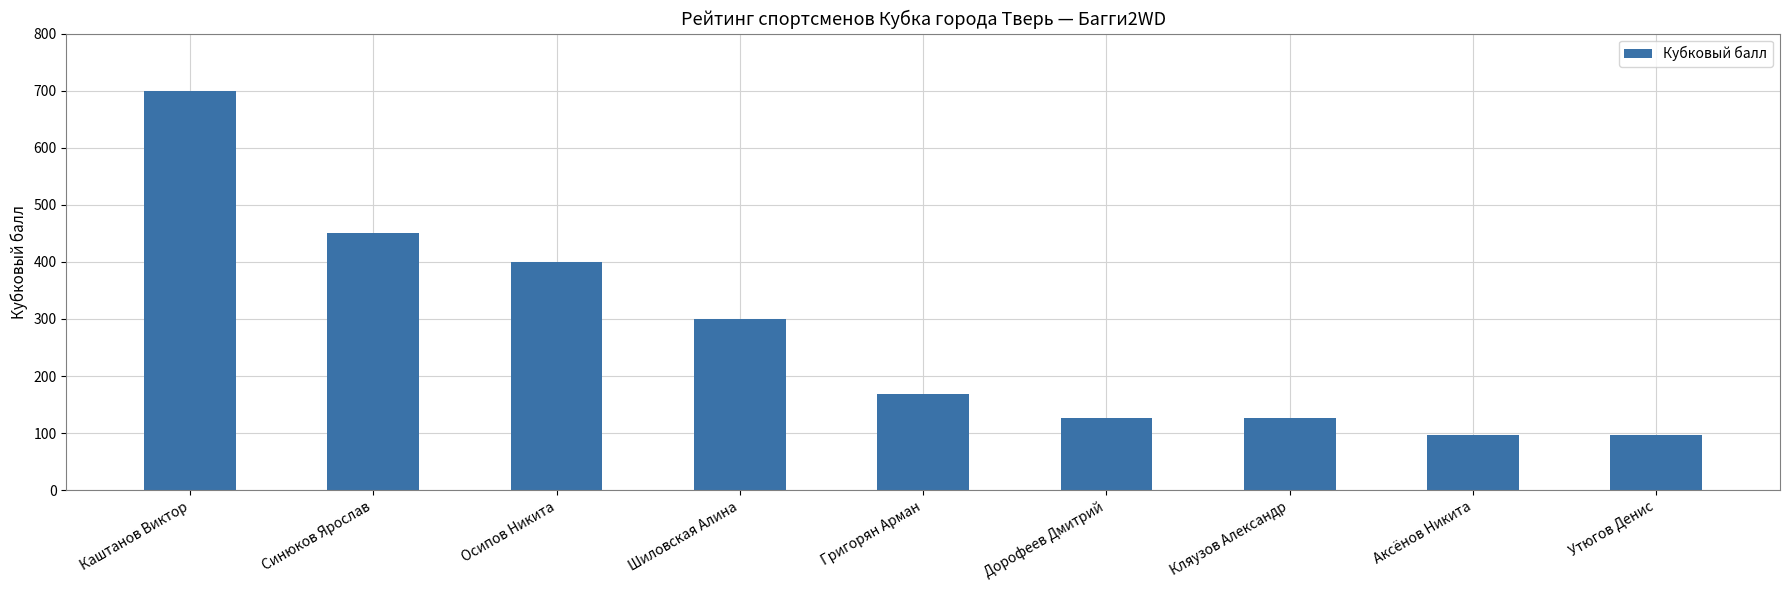

How many values are below 169?

4